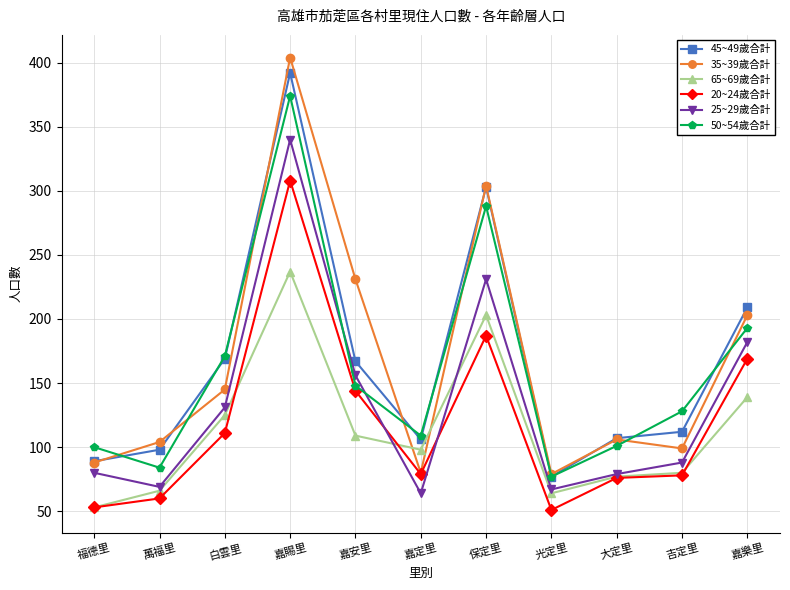

At which category is the sum across all series the highest?

嘉賜里